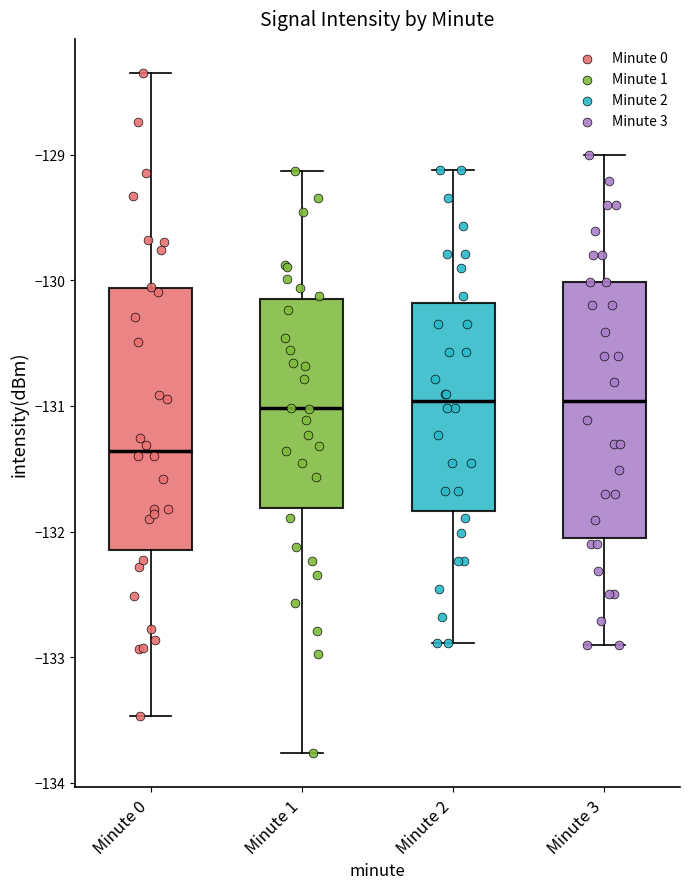

Where does the lower whisker of the box for Minute 0 end on the y-axis? The values are not printed on the chart, so give them approximately, as read against the axis.

-133.5